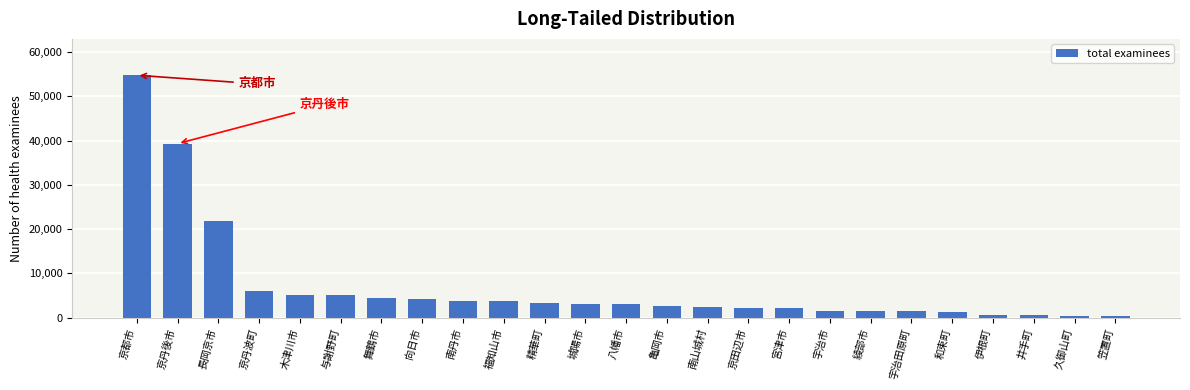

At which category does the chart reach its peak across all series?

京都市